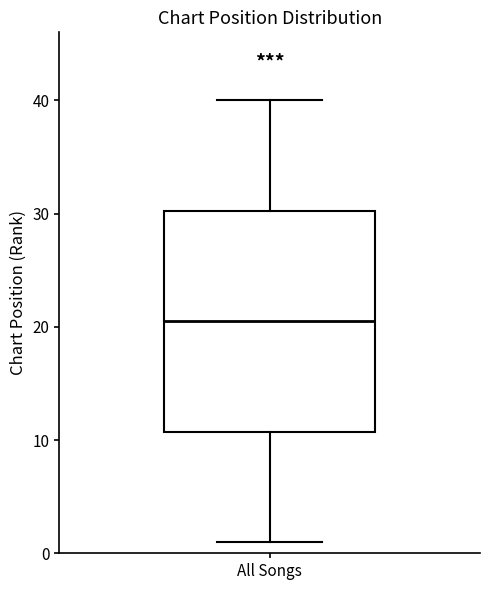

Read this box plot against the y-axis: the position of the median line, the range covered by the box, and the ends of both whiskers. The values are not printed on the chart, so give them approximately, as read against the axis.

median 21, box 11 to 30, whiskers 1 to 40